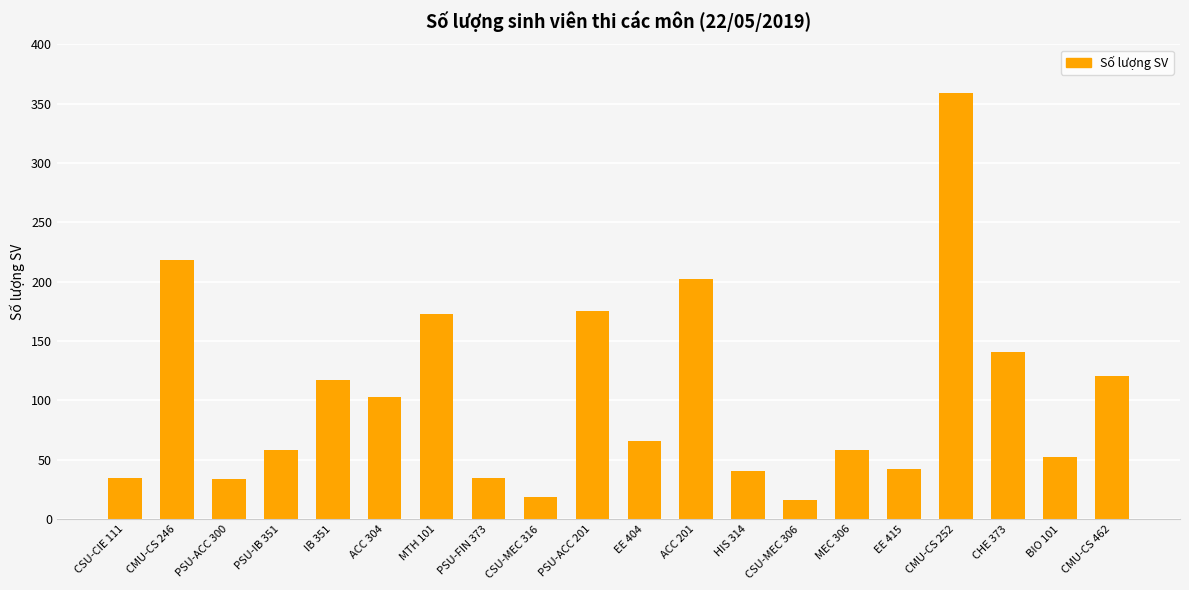

Does the chart contain any negative values?

No